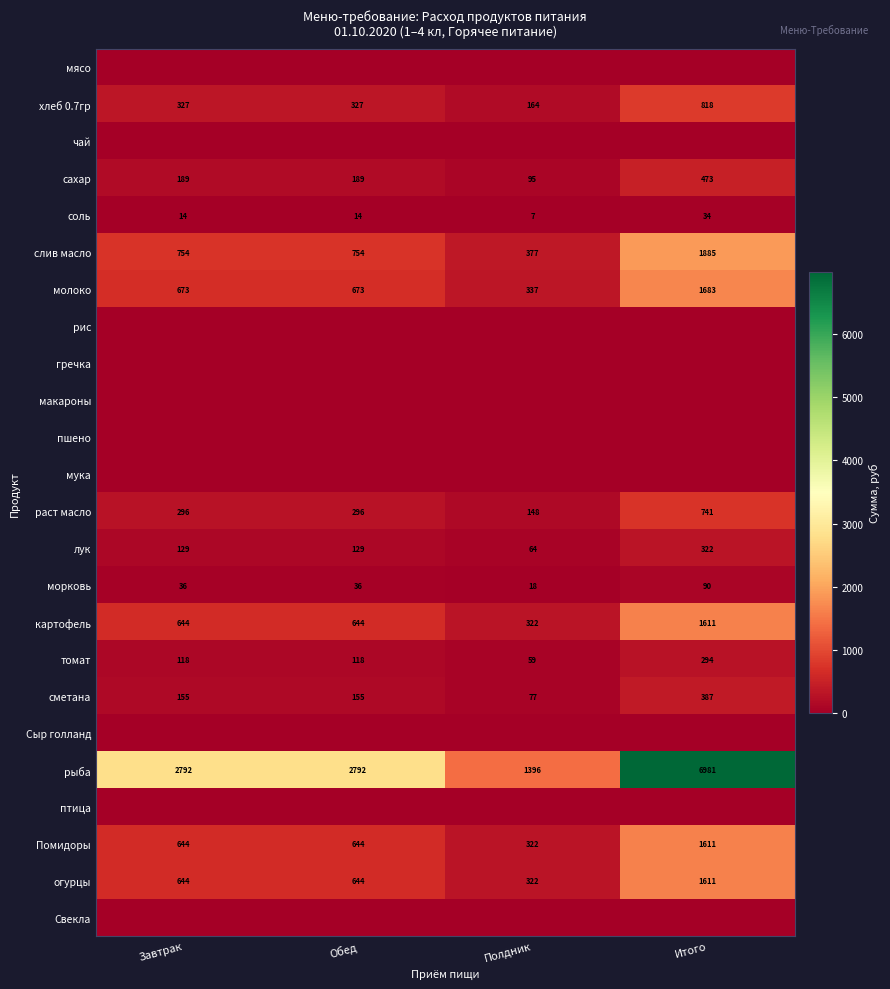

What is the difference between the maximum and second lowest values in the сметана series?

232